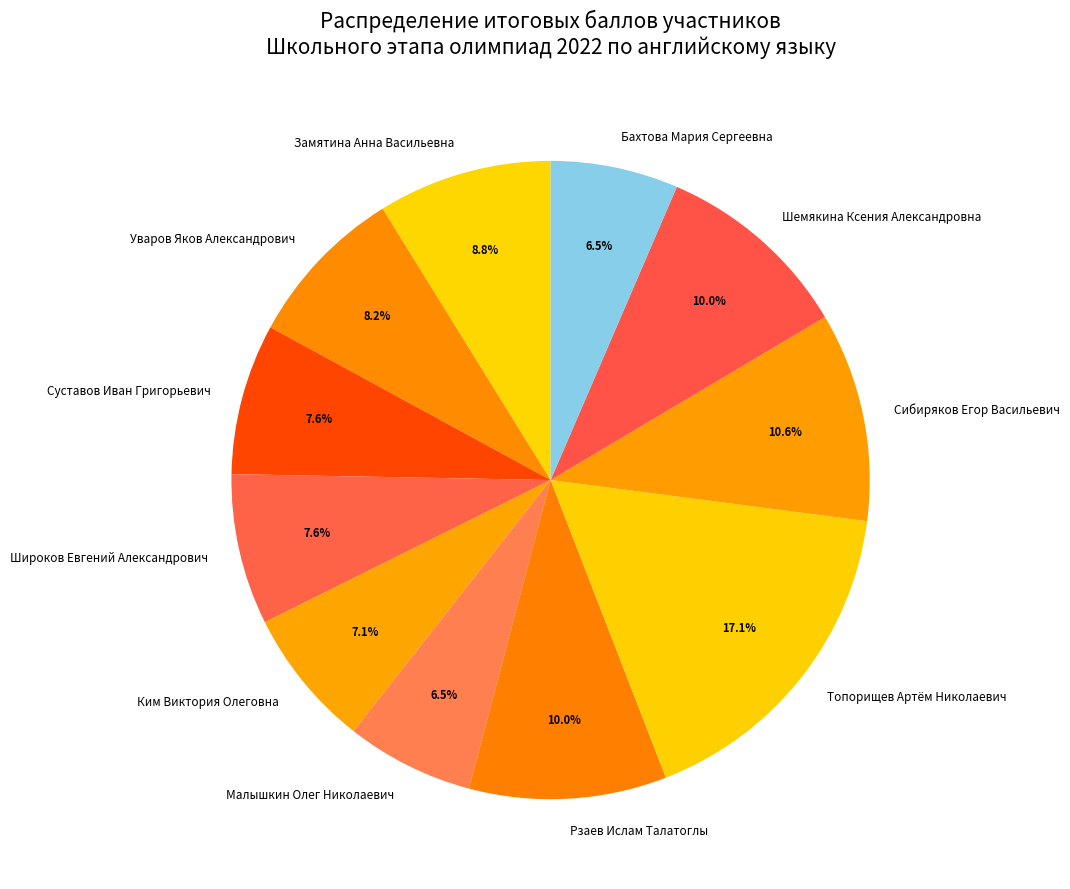

To the nearest percent, what is the combined percentage of Суставов Иван Григорьевич and Ким Виктория Олеговна?

15%